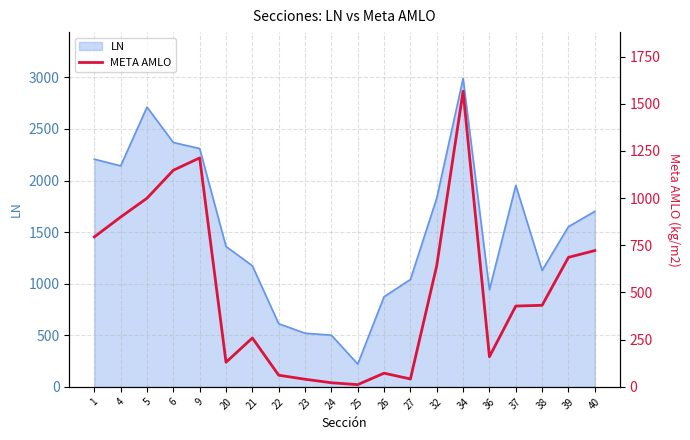

The value at 27 is 41.8. True or false?

True